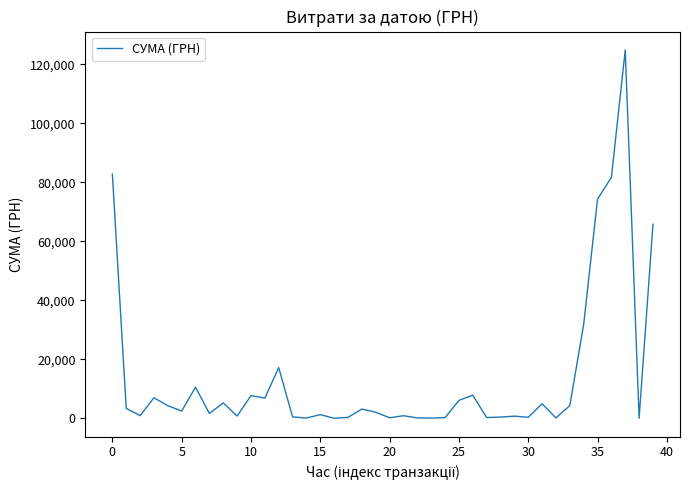

Reading left to right, list all the values displayed in this chart.

82834.0	3387.1	942.8	7013.1	4328.6	2493.3	10587.5	1675.1	5270.0	805.0	7730.8	6889.2	17230.2	504.5	129.6	1298.3	37.4	355.0	3169.4	2100.0	213.6	915.0	163.8	115.7	264.6	6109.0	7889.8	297.0	452.8	764.1	378.0	4950.0	176.0	4320.0	31844.2	74303.1	81726.8	124904.8	84.5	65790.6